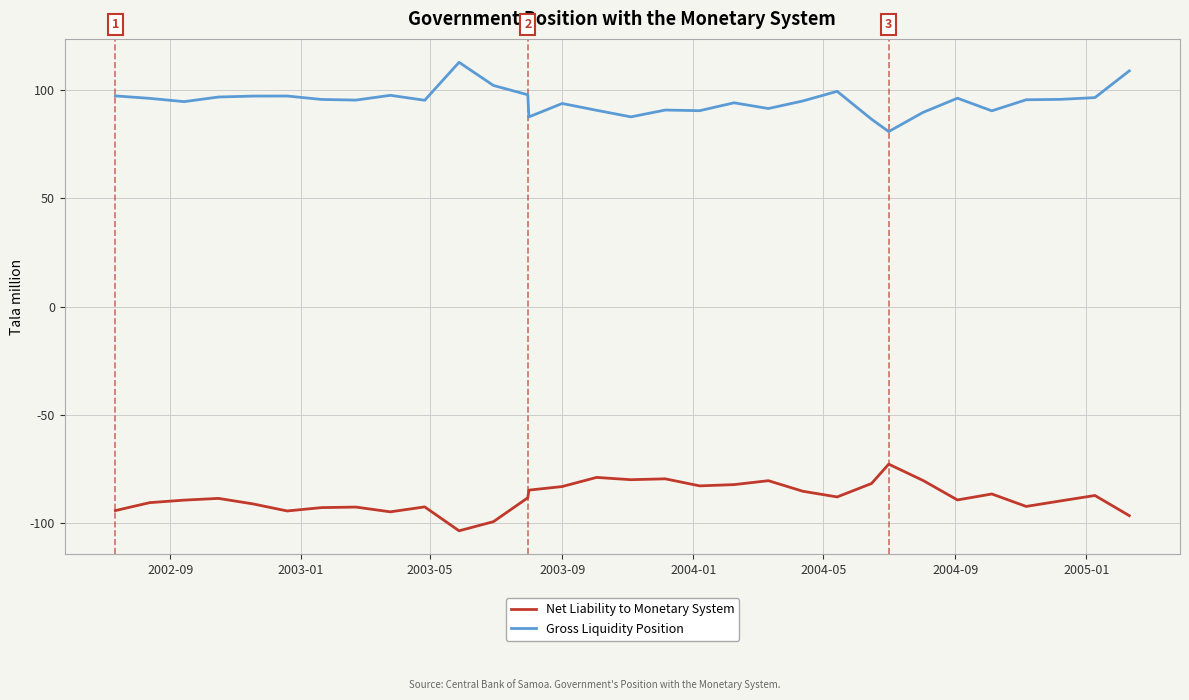

True or false: Gross Liquidity Position and Net Liability to Monetary System cross at least once.

False